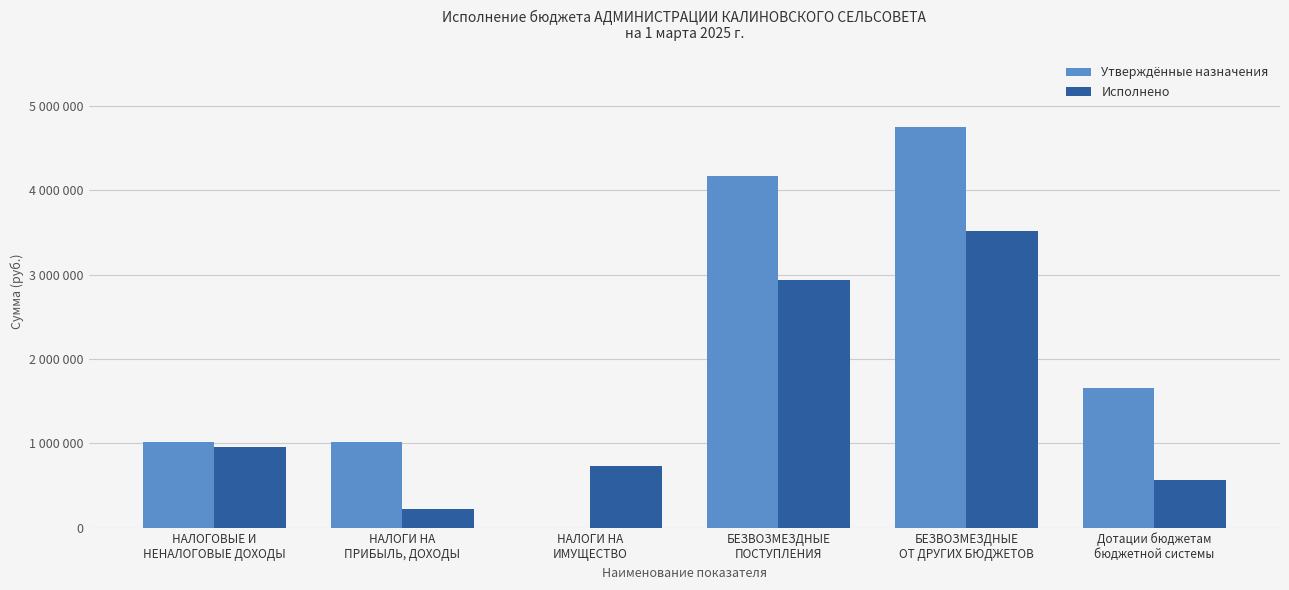

What are all the series names shown in the legend?

Утверждённые назначения, Исполнено